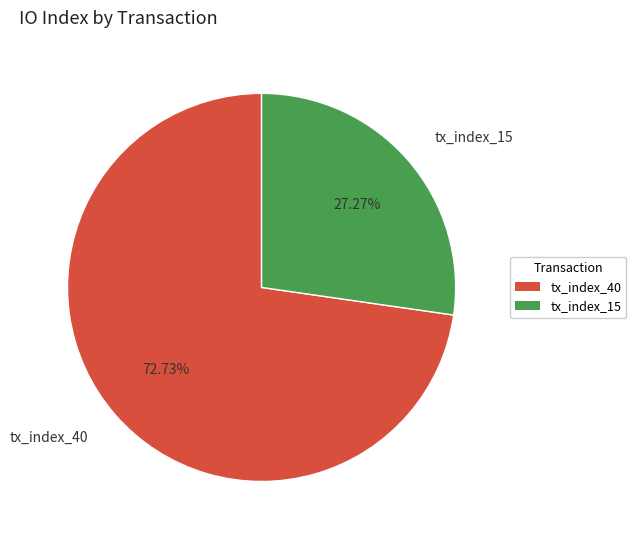

Is there any slice that represents more than half of the pie?

Yes